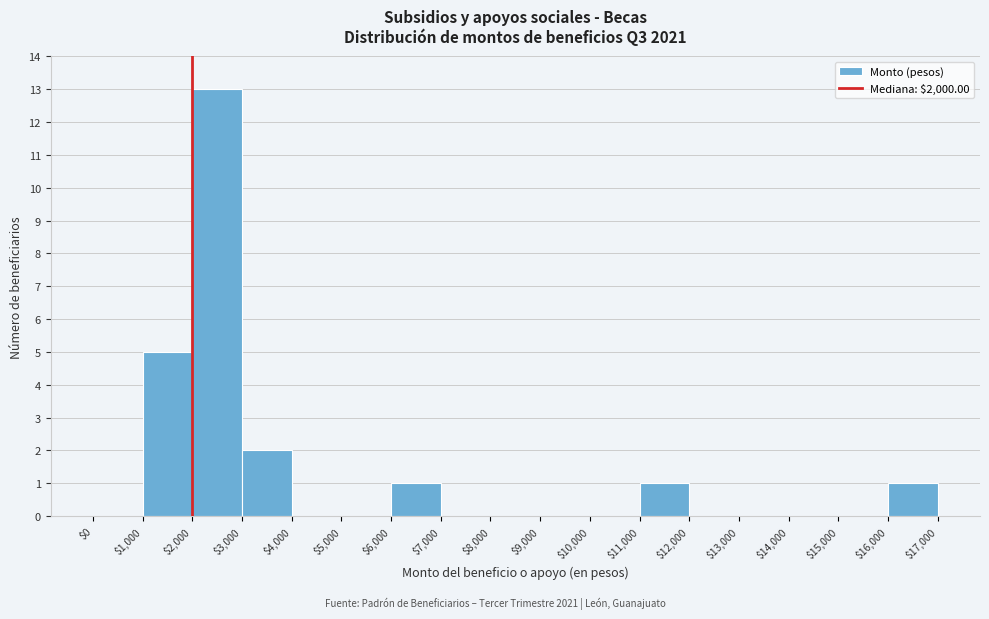

Reading left to right, list every bar in this chart as the range it spans on the x-axis followed by its height. The values are not printed on the chart, so give them approximately, as read against the axis.

$0 to $1,000: 0
$1,000 to $2,000: 5
$2,000 to $3,000: 13
$3,000 to $4,000: 2
$4,000 to $5,000: 0
$5,000 to $6,000: 0
$6,000 to $7,000: 1
$7,000 to $8,000: 0
$8,000 to $9,000: 0
$9,000 to $10,000: 0
$10,000 to $11,000: 0
$11,000 to $12,000: 1
$12,000 to $13,000: 0
$13,000 to $14,000: 0
$14,000 to $15,000: 0
$15,000 to $16,000: 0
$16,000 to $17,000: 1